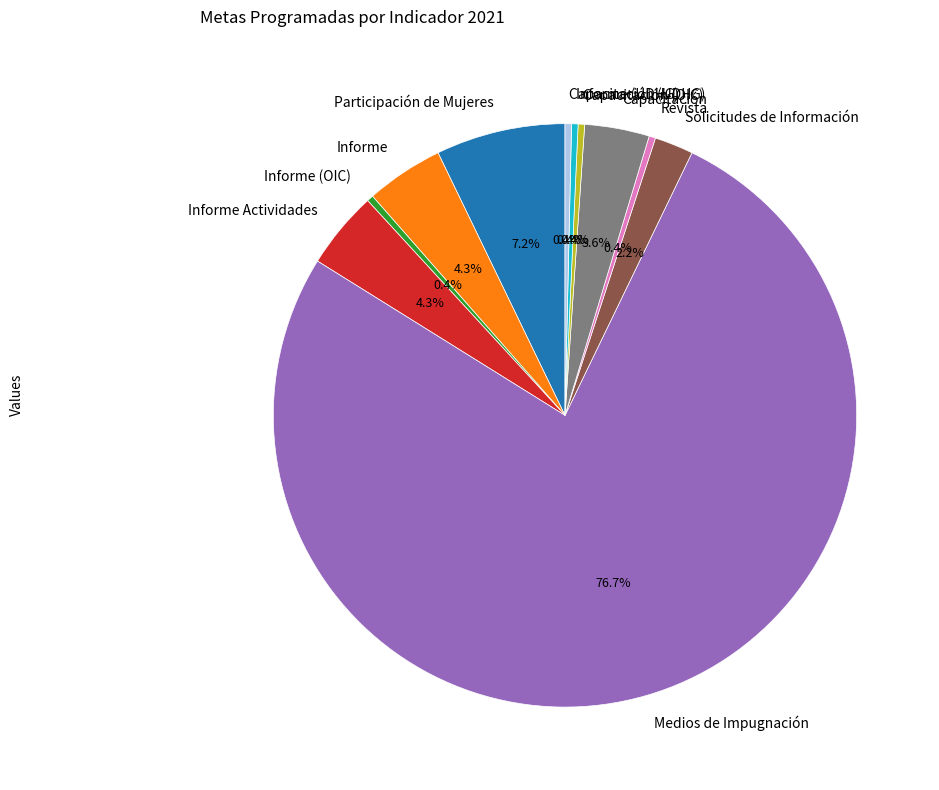

Which has a higher value, Medios de Impugnación or Capacitación (OIC)?

Medios de Impugnación